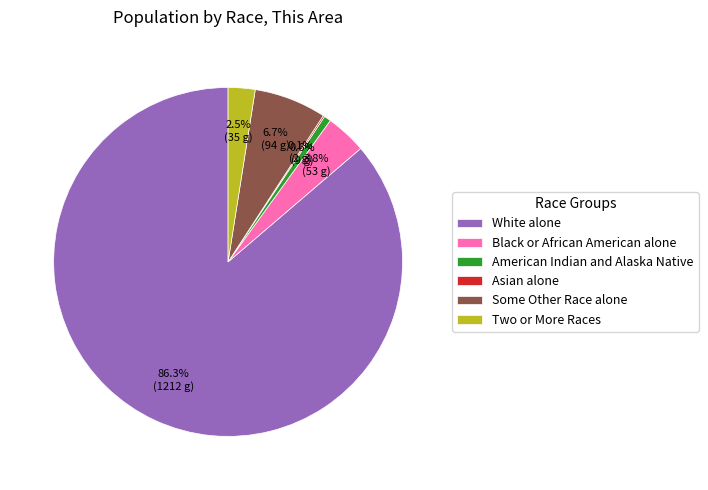

What is the largest slice in the pie chart?

White alone